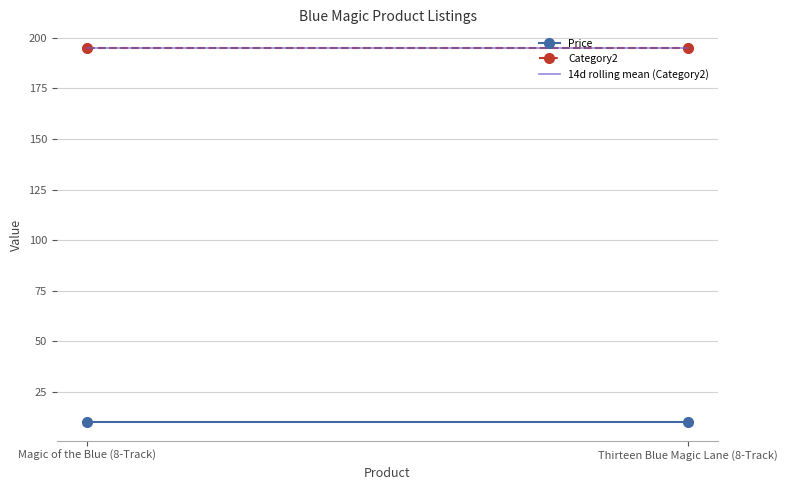

What is the label of the 2nd point from the left?

Thirteen Blue Magic Lane (8-Track)